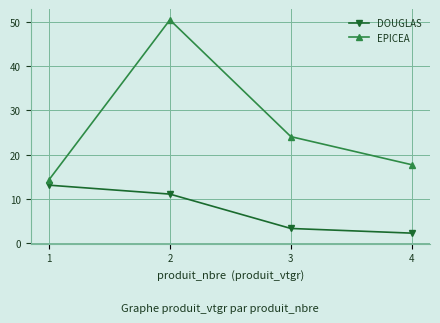

The value of DOUGLAS at 1 is 8.9. True or false?

False